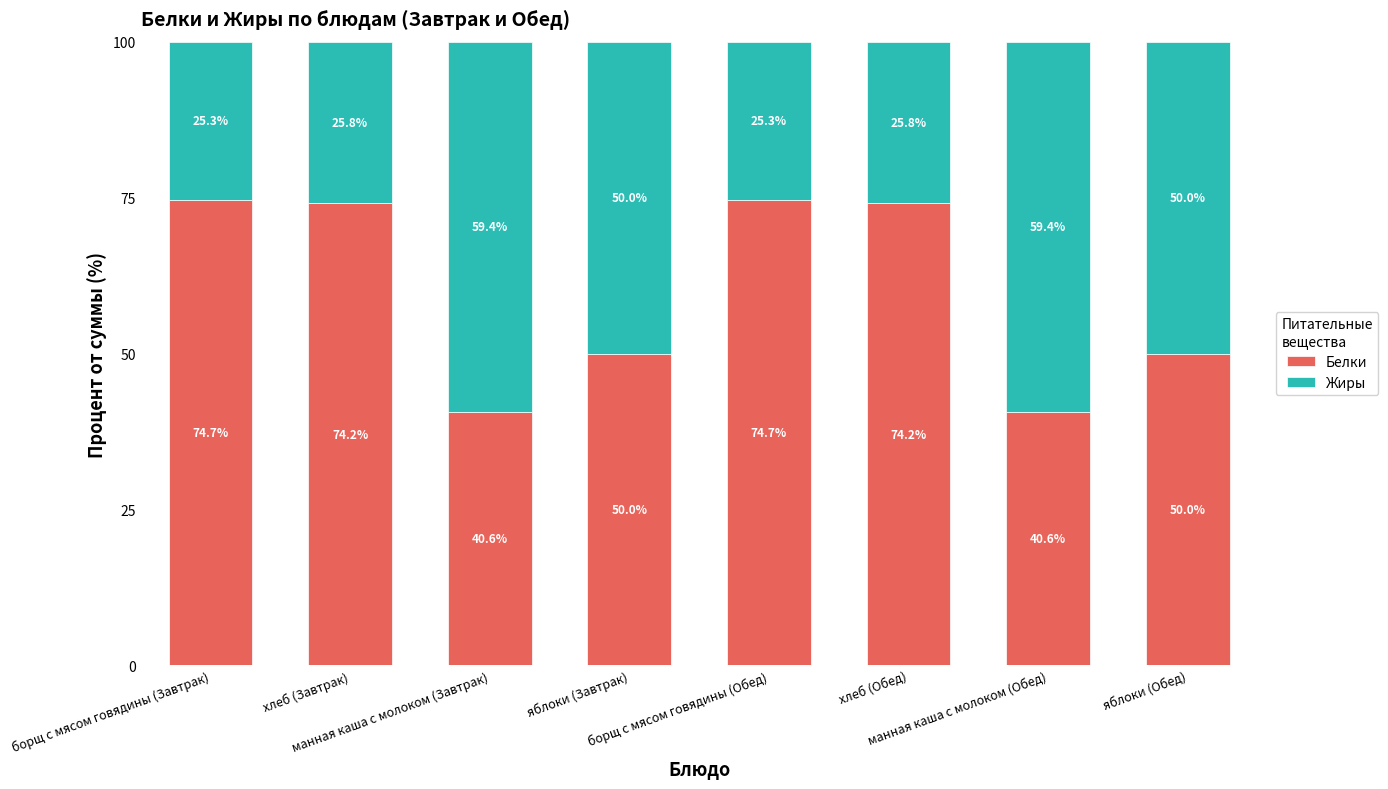

What is the difference between the Белки values at борщ с мясом говядины (Обед) and яблоки (Завтрак)?

24.7